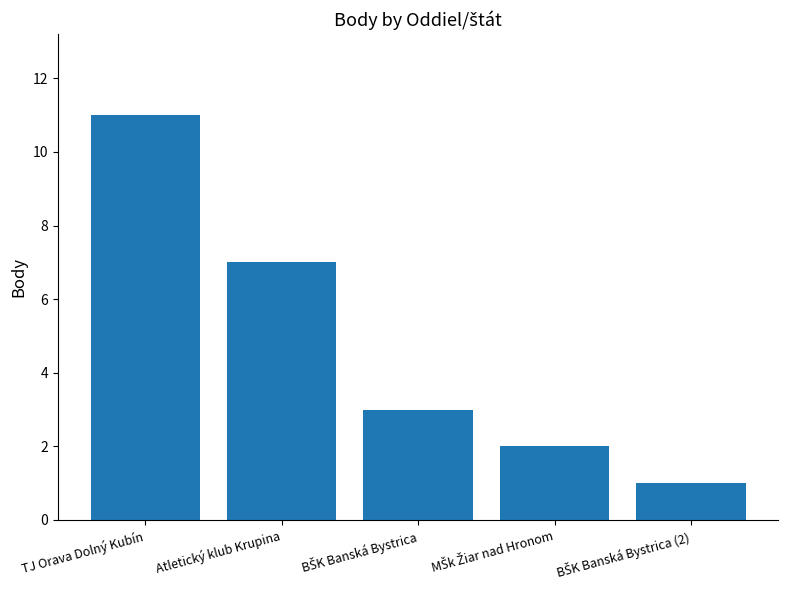

What is the sum of all values?

24